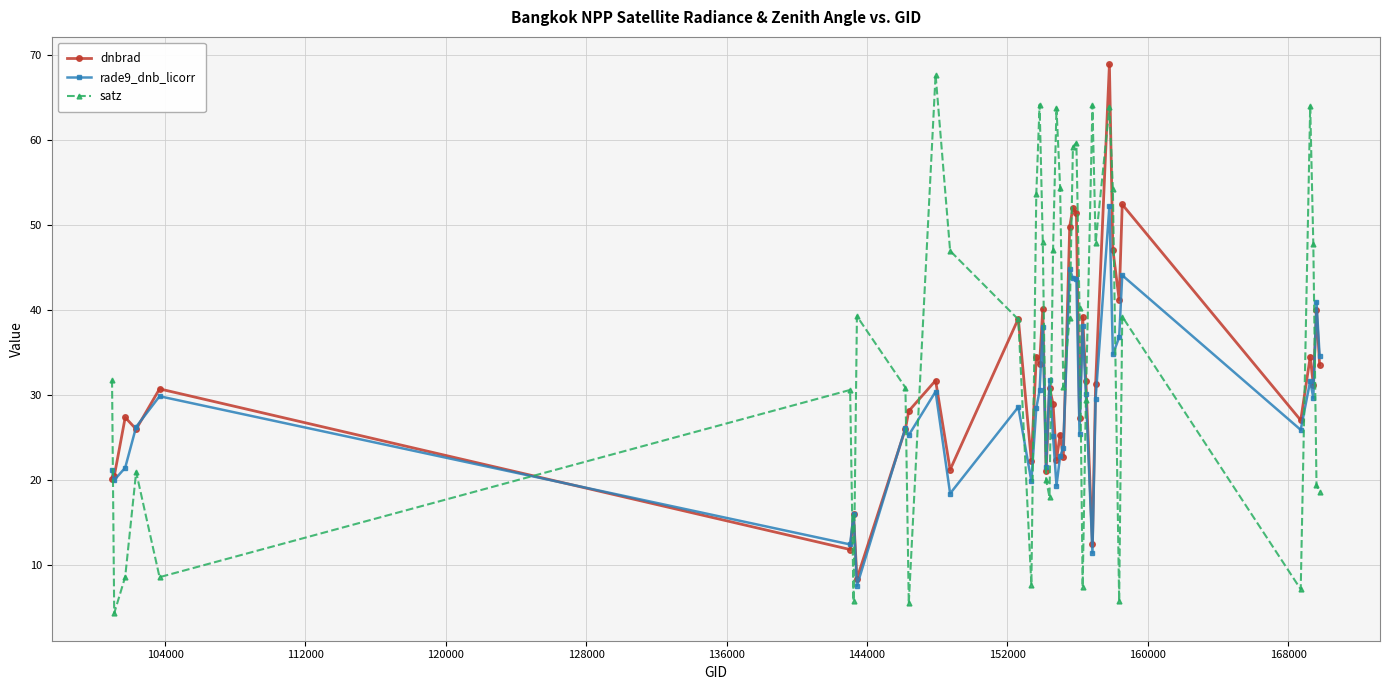

Which series has the largest total across all categories?

satz